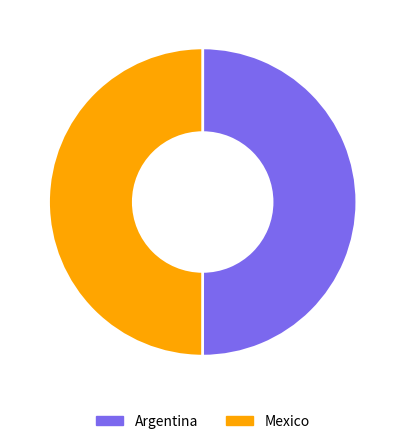

Combined, do Argentina and Mexico account for over 50%?

Yes